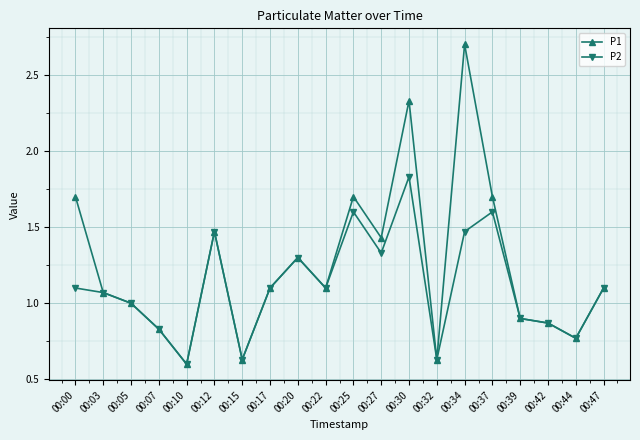

Is it true that P2 equals 1.3 at 00:07?

False